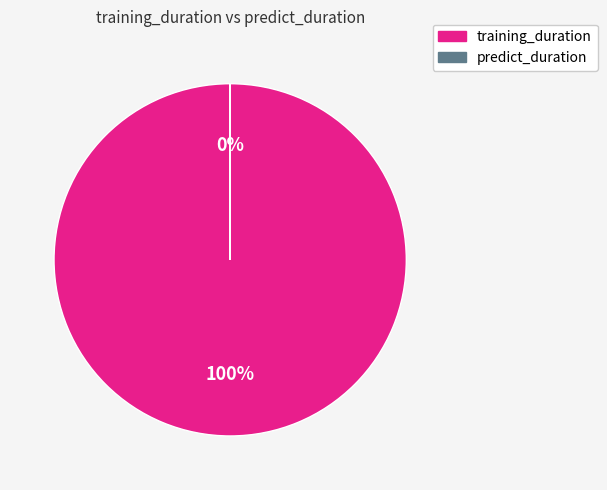

Is training_duration the majority of the pie?

Yes